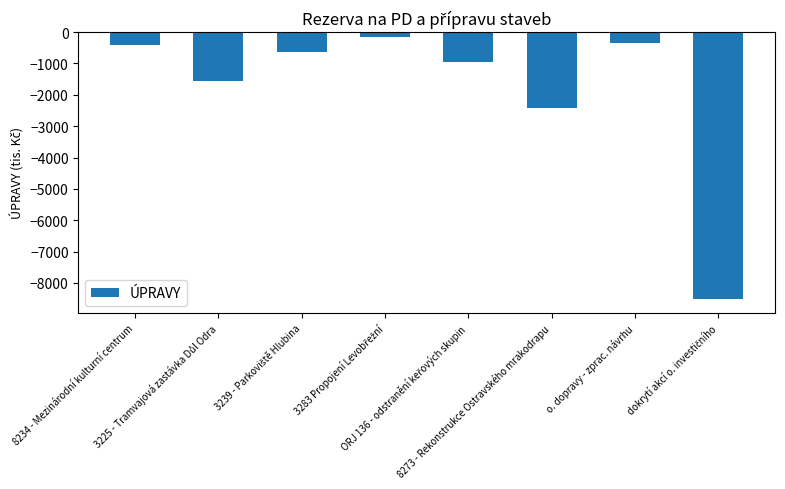

The chart shows a value of -3171 at 8273 - Rekonstrukce Ostravského mrakodrapu. True or false?

False